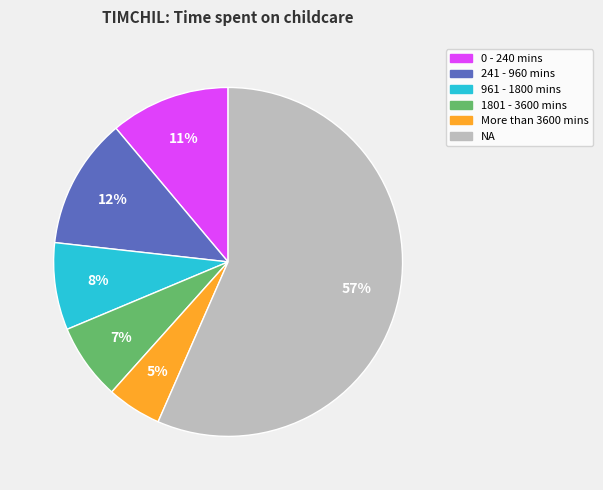

Rank the categories by value from highest to lowest.

NA, 241 - 960 mins, 0 - 240 mins, 961 - 1800 mins, 1801 - 3600 mins, More than 3600 mins